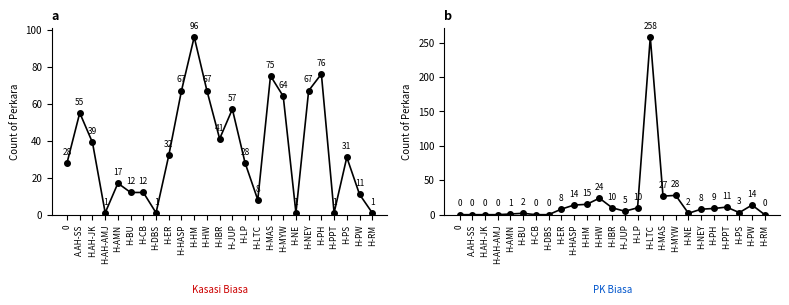

Rank the series at H-IBR from lowest to highest value.

PK Biasa, Kasasi Biasa